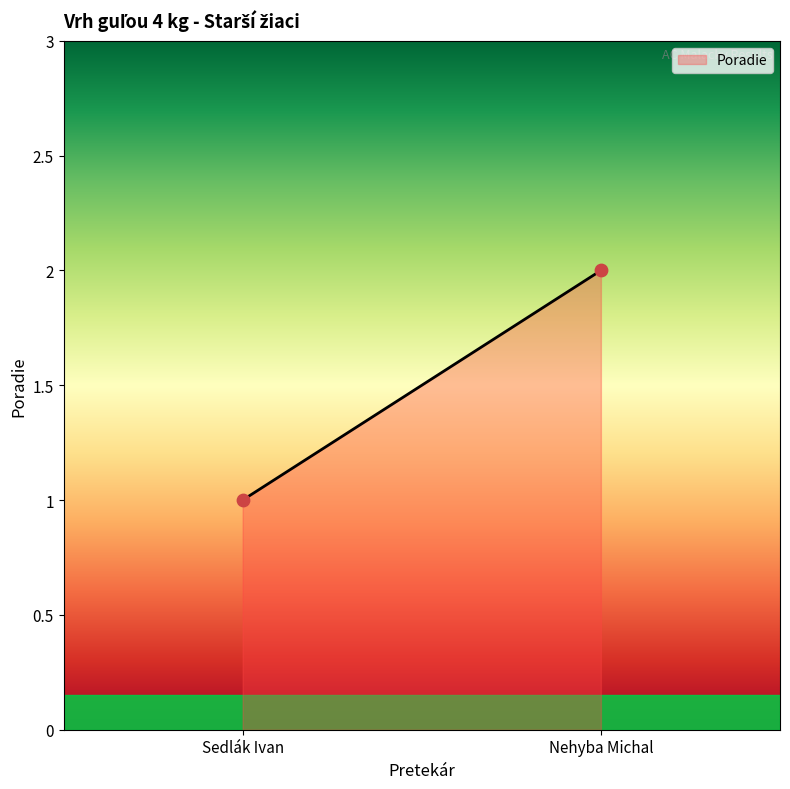

List the coordinates of all points as (X, Y) pairs, reading left to right.

(1, 1)  (2, 2)